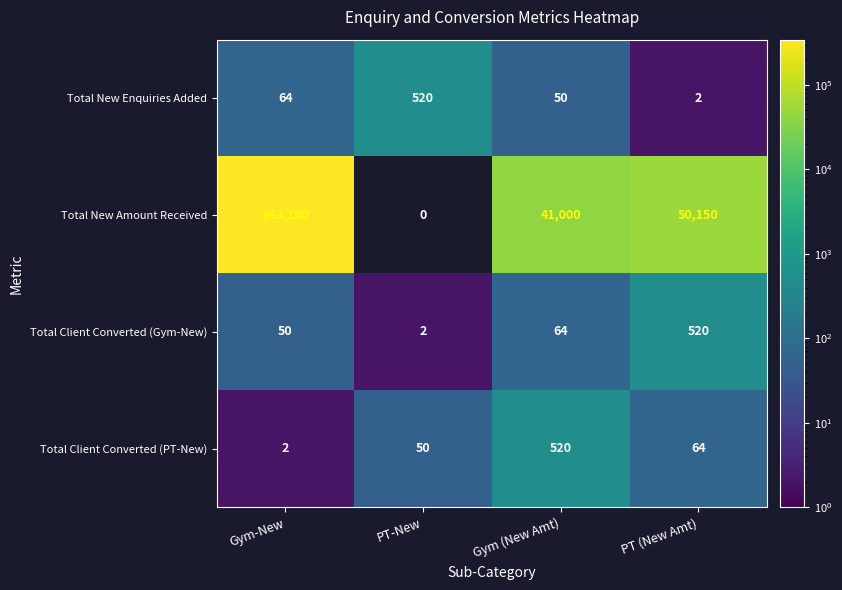

Which label corresponds to the smallest value in the chart?

PT (New Amt)